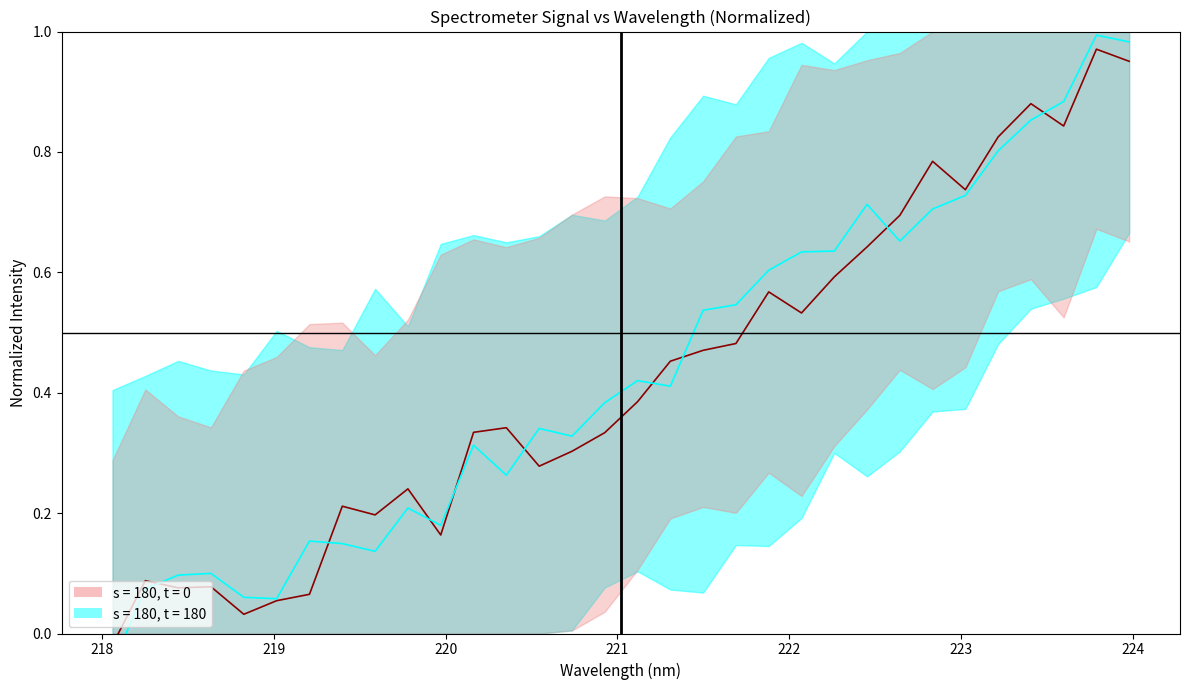

How many values in the s = 180, t = 0 series exceed 0?

31